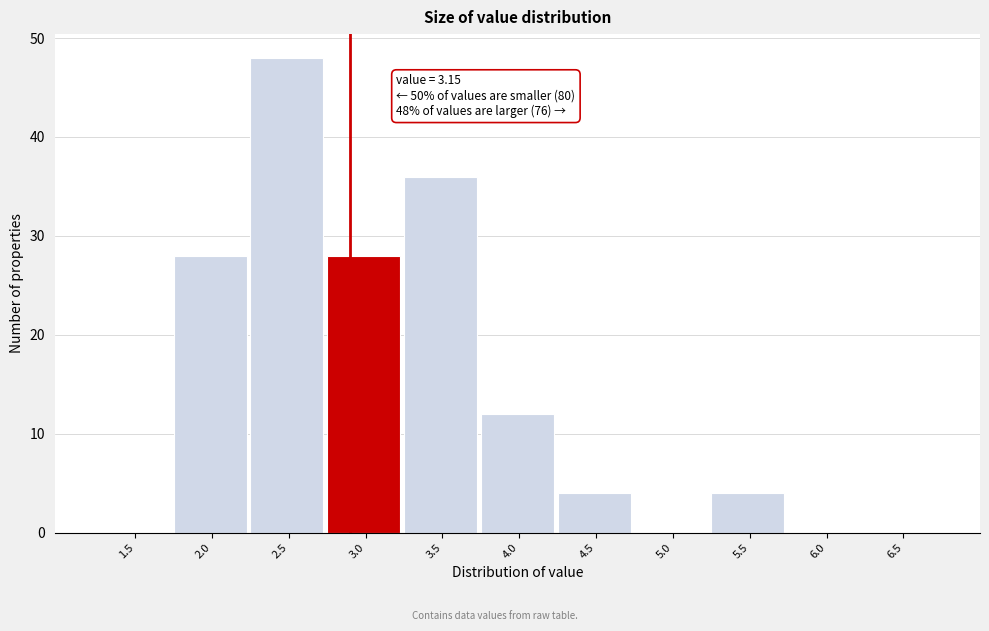

Reading left to right, what are all the values shown in this chart?

1.5=0	2.0=28	2.5=48	3.0=28	3.5=36	4.0=12	4.5=4	5.0=0	5.5=4	6.0=0	6.5=0